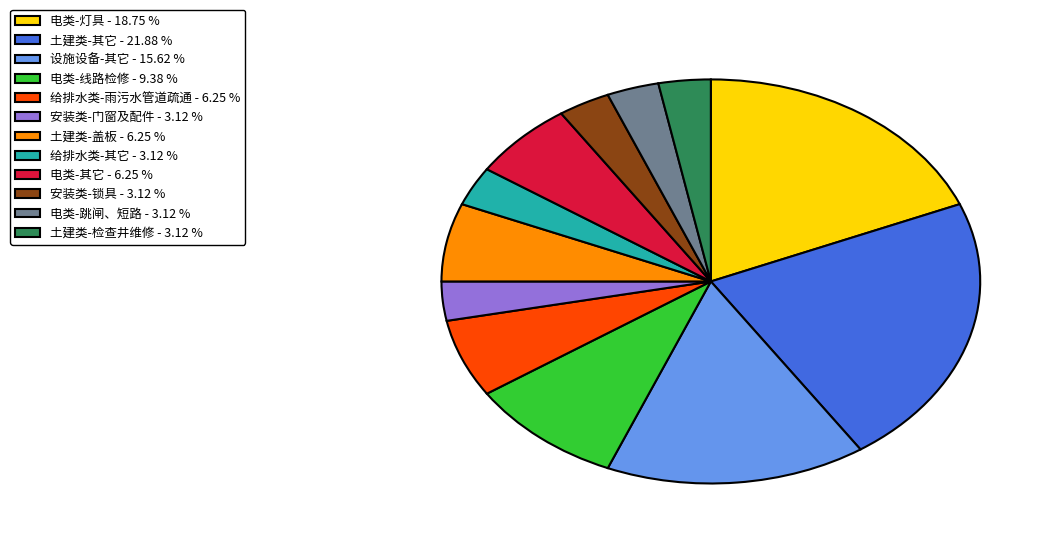

Combined, do 电类-其它 and 土建类-检查井维修 account for over 50%?

No